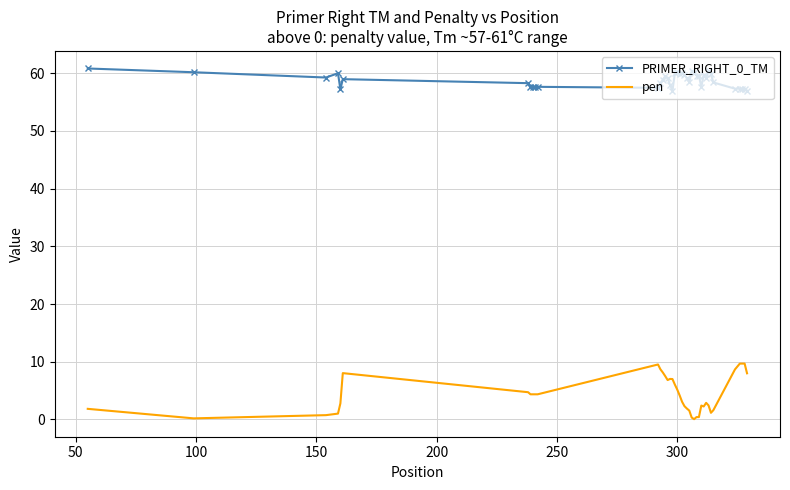

What is the maximum value for pen?

9.7